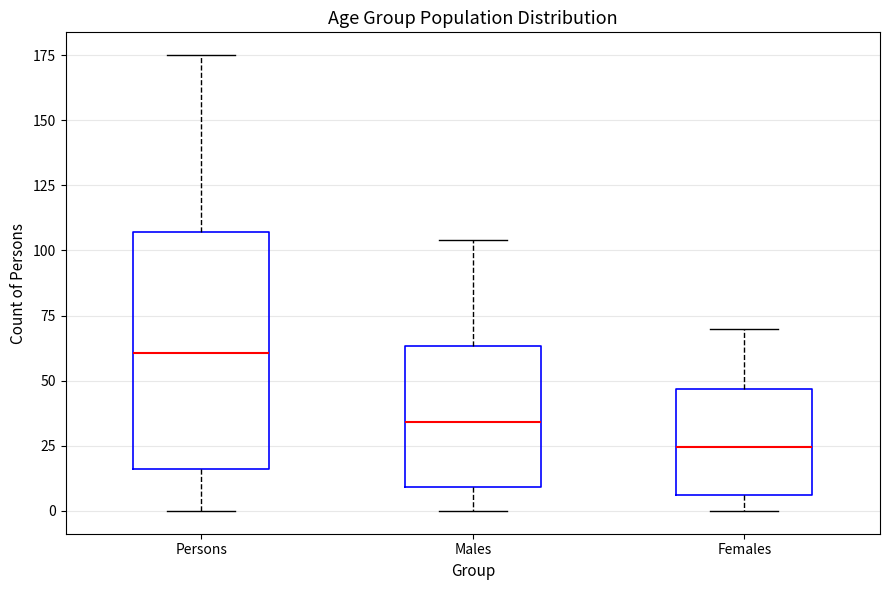

Which box has the lowest median line?

Females